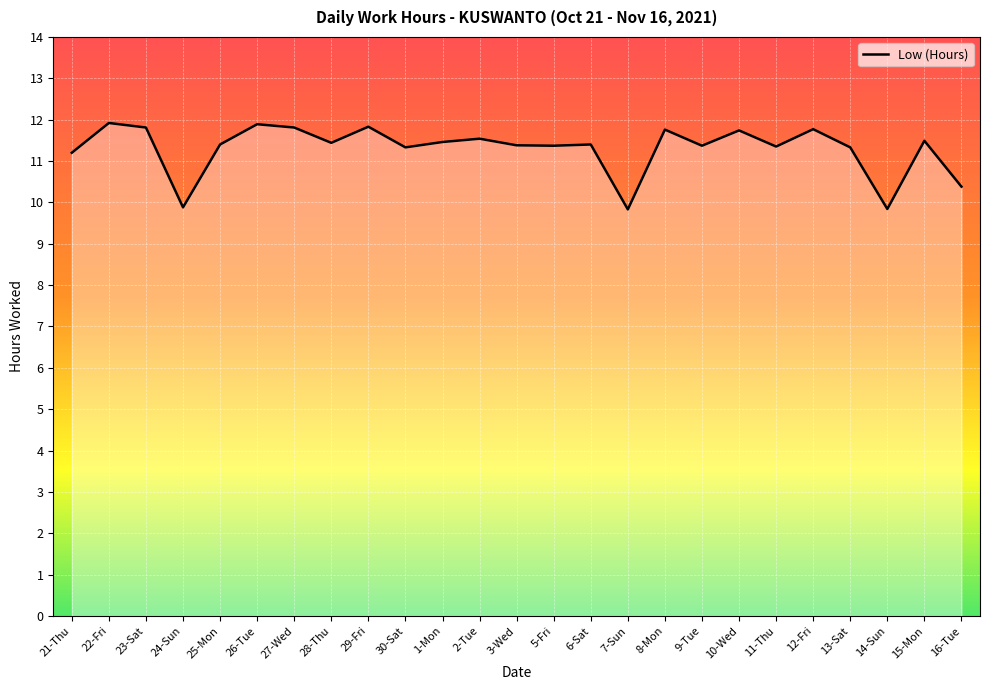

What is the difference between the maximum and minimum values?

2.1